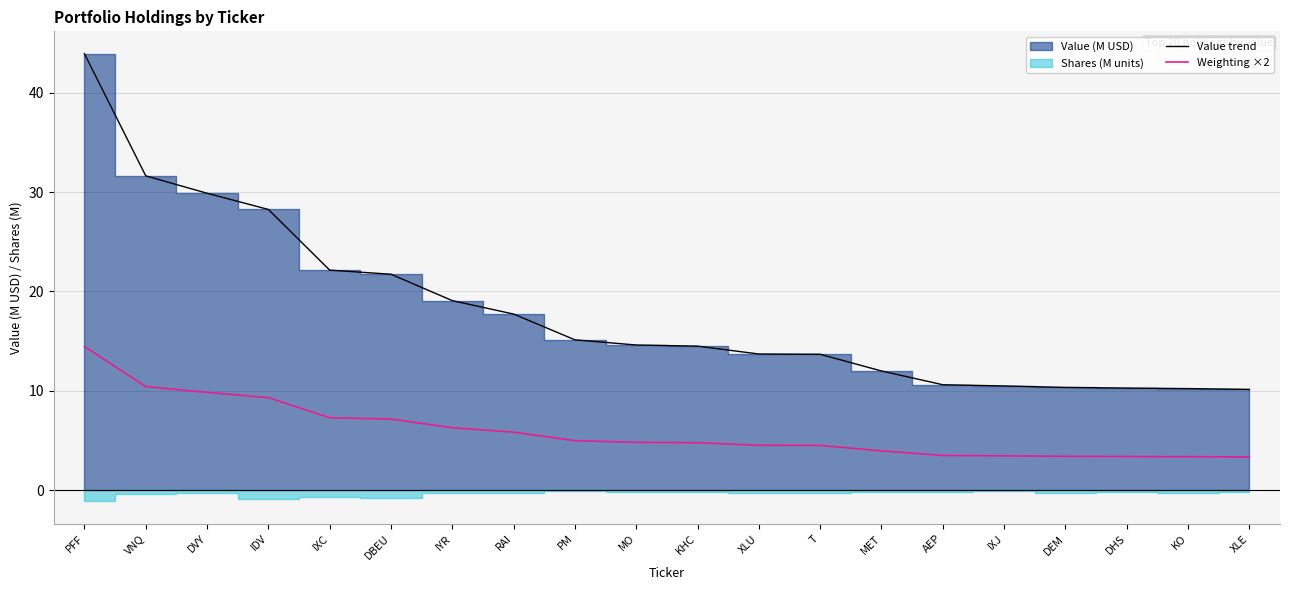

Which label corresponds to the largest value in the chart?

PFF